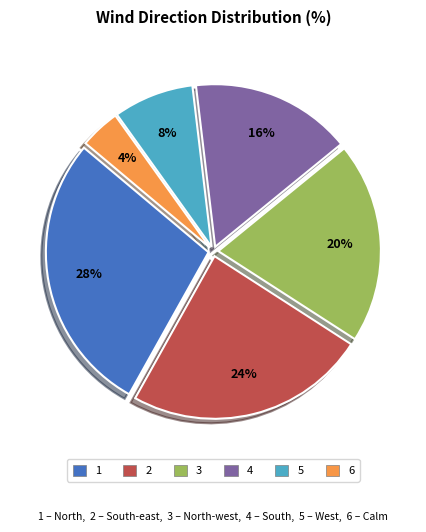

What is the smallest slice in the pie chart?

6